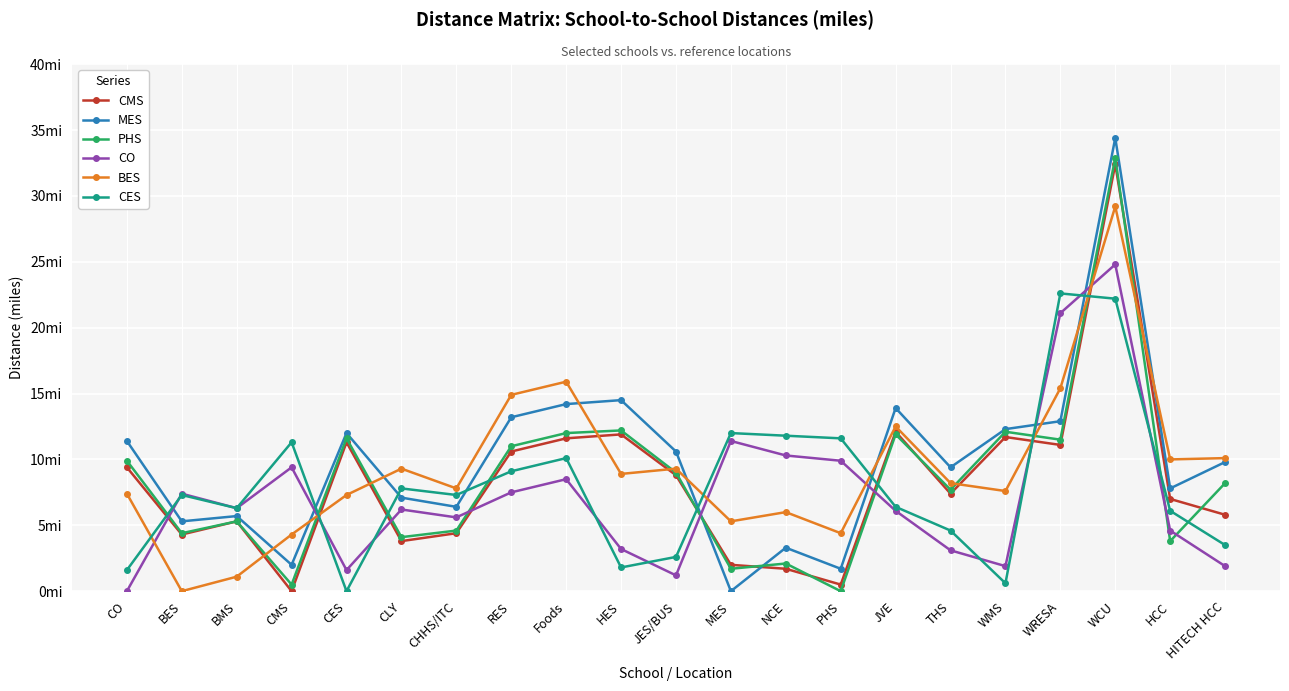

Does the chart display data point markers on the line(s)?

Yes